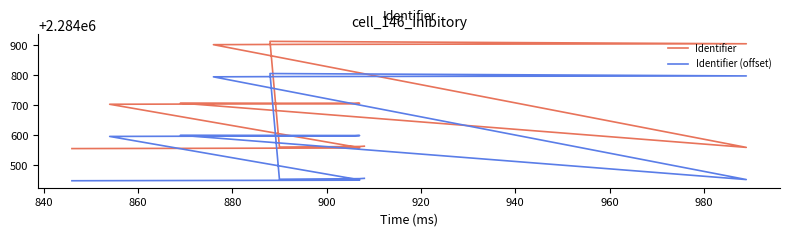

Where is Identifier nearest to the value 2284733?

940